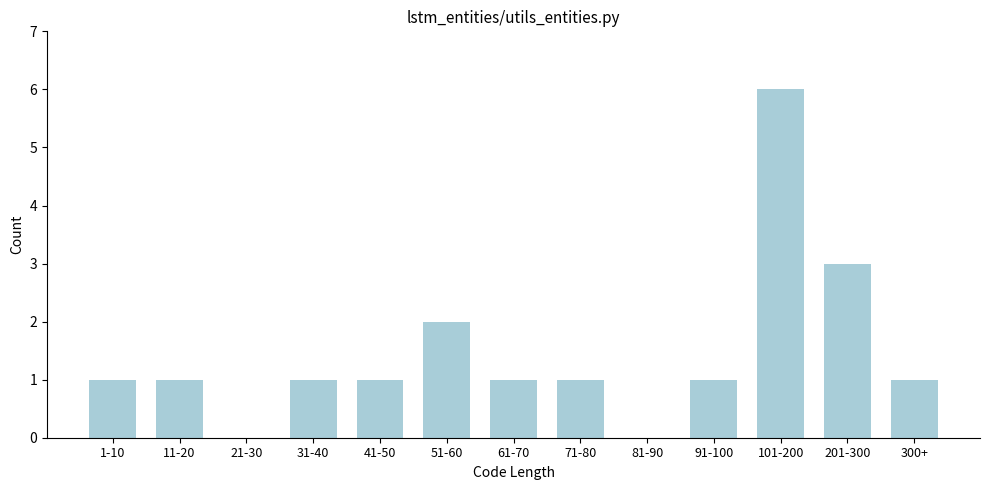

Reading right to left, list all the values displayed in this chart.

300+=1	201-300=3	101-200=6	91-100=1	81-90=0	71-80=1	61-70=1	51-60=2	41-50=1	31-40=1	21-30=0	11-20=1	1-10=1